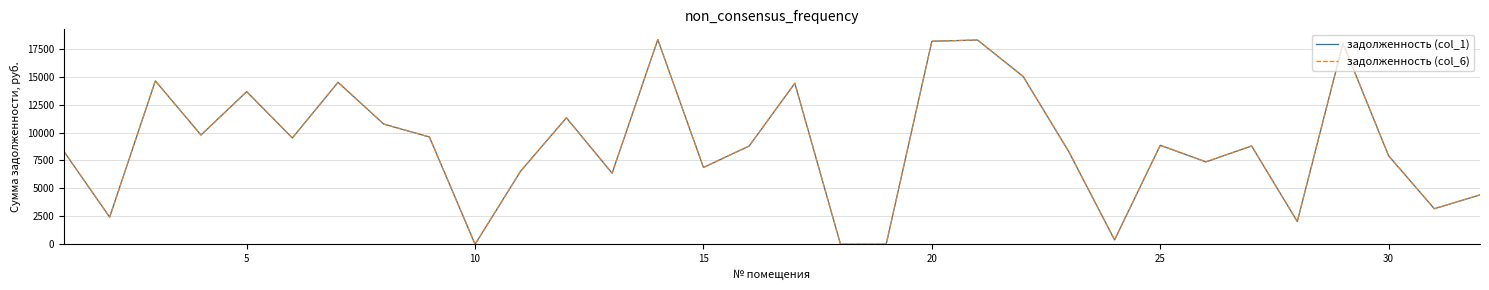

What is the difference between the maximum and minimum values in the задолженность (col_1) series?

18319.3